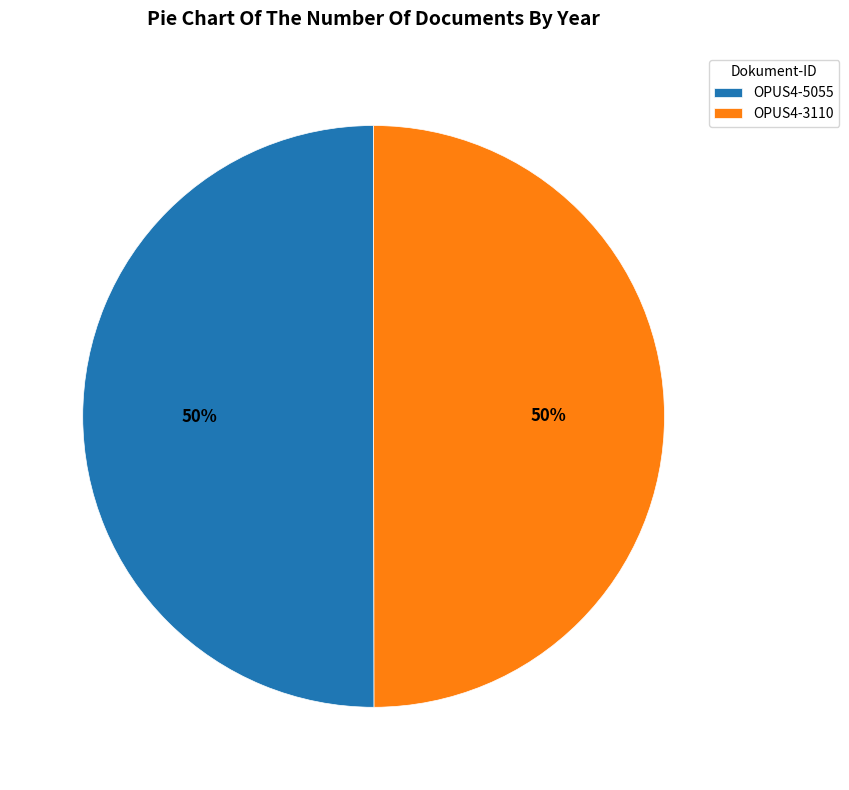

What percentage is the OPUS4-5055 slice, to the nearest percent?

50%